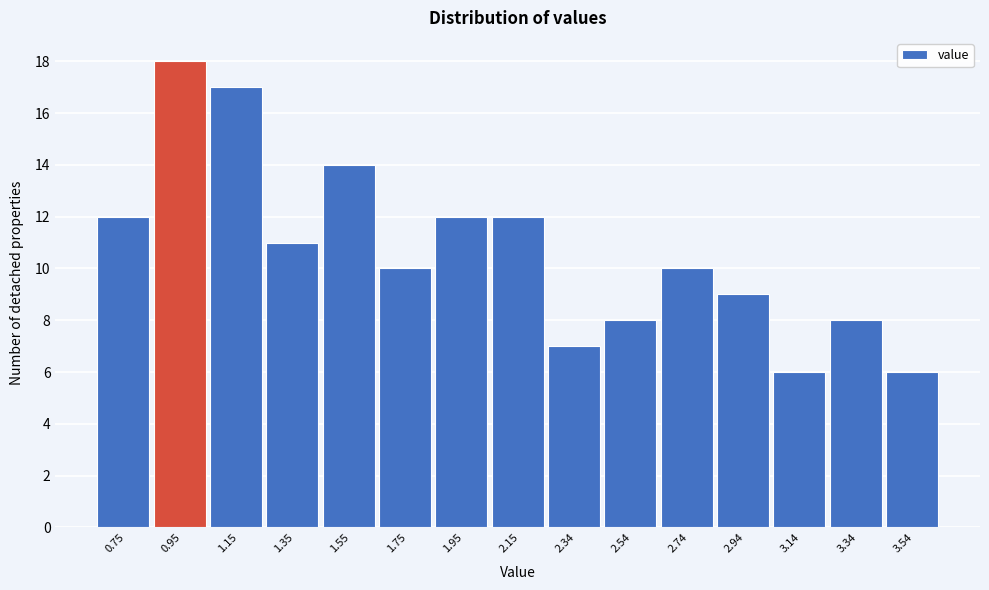

Reading left to right, list every bar in this chart as the range it spans on the x-axis followed by its height. Neither the bar edges nor the heights are printed on the chart, so give them approximately, as read against the axes.

0.66 to 0.84: 12
0.84 to 1.04: 18
1.04 to 1.24: 17
1.24 to 1.44: 11
1.44 to 1.64: 14
1.64 to 1.84: 10
1.84 to 2.04: 12
2.04 to 2.24: 12
2.24 to 2.44: 7
2.44 to 2.64: 8
2.64 to 2.84: 10
2.84 to 3.04: 9
3.04 to 3.24: 6
3.24 to 3.44: 8
3.44 to 3.64: 6